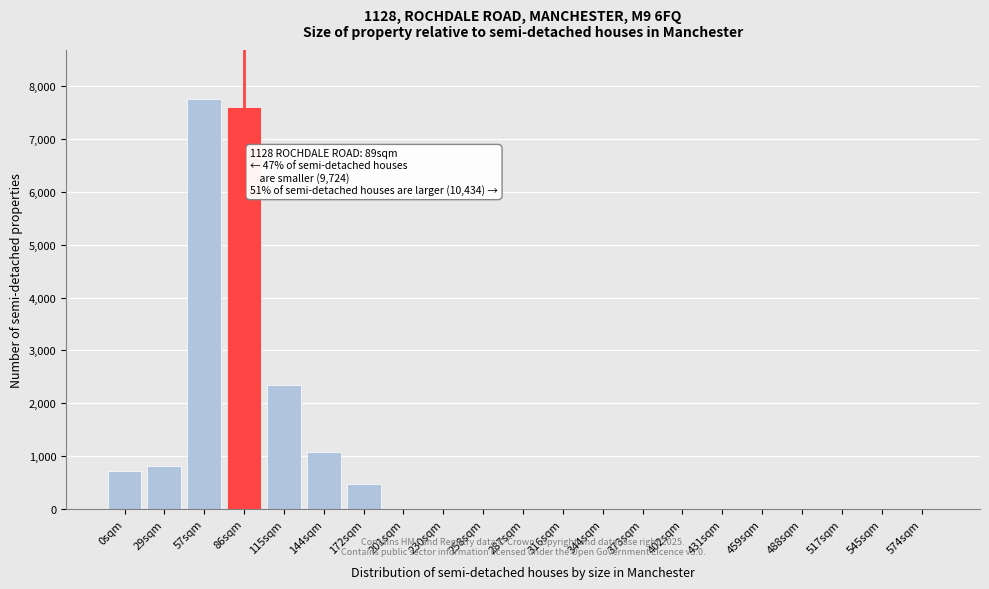

Reading right to left, what are all the values shown in this chart?

574sqm=0	545sqm=0	517sqm=0	488sqm=0	459sqm=0	431sqm=0	402sqm=0	373sqm=0	344sqm=0	316sqm=0	287sqm=0	258sqm=0	230sqm=0	201sqm=0	172sqm=480	144sqm=1080	115sqm=2350	86sqm=7600	57sqm=7750	29sqm=820	0sqm=720